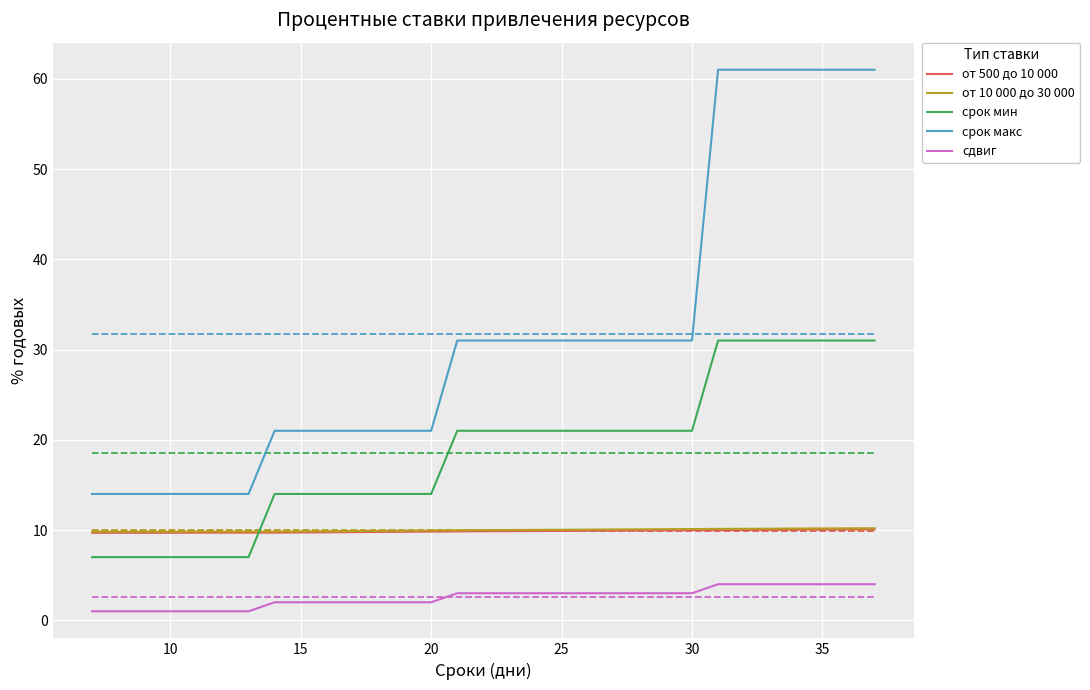

At how many categories does at least one series exceed 16?

24